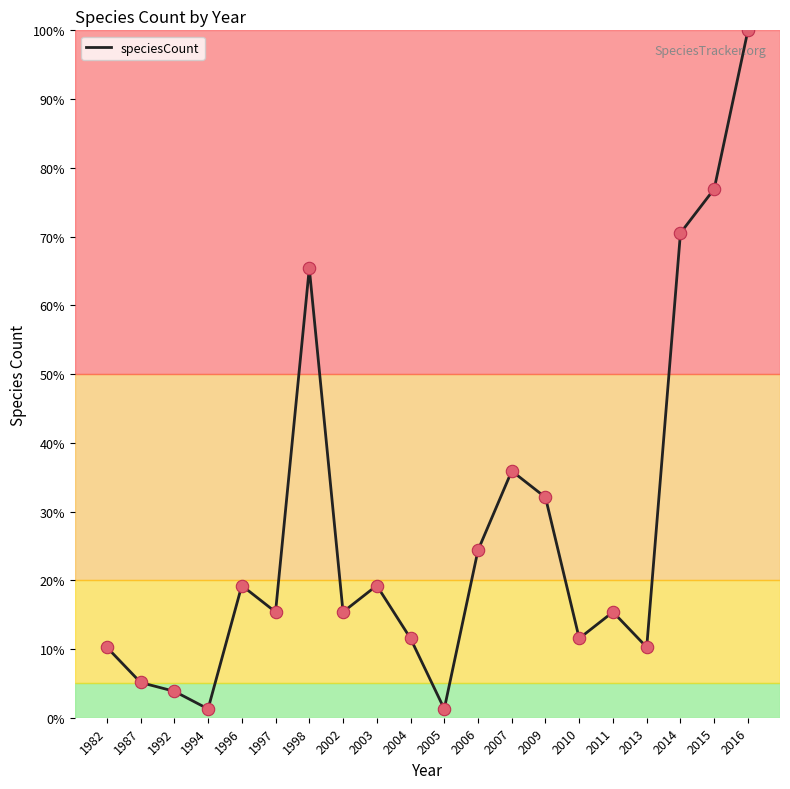

Which has a higher value, 2009 or 1998?

1998